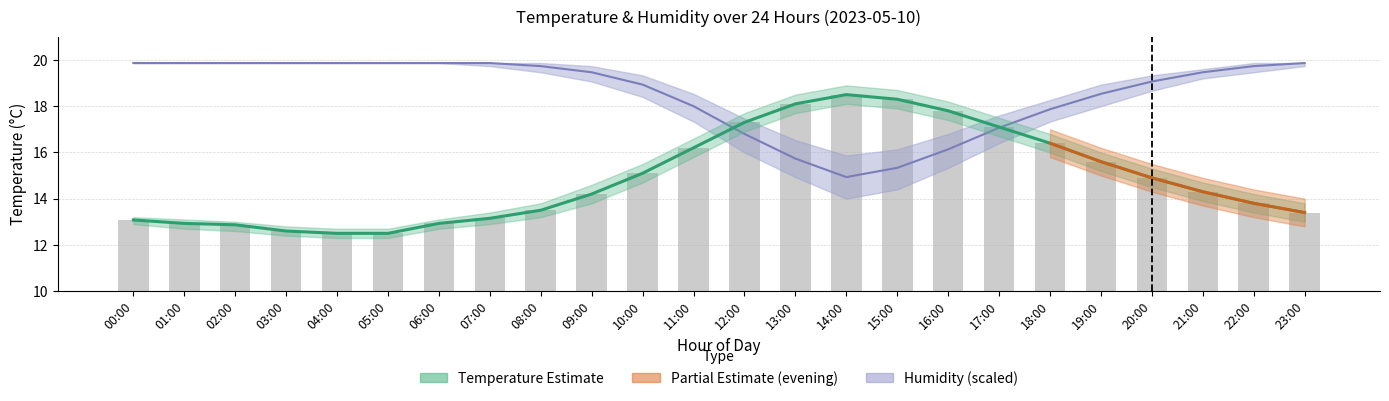

Where does the humidity_mean series first go above 19?

00:00